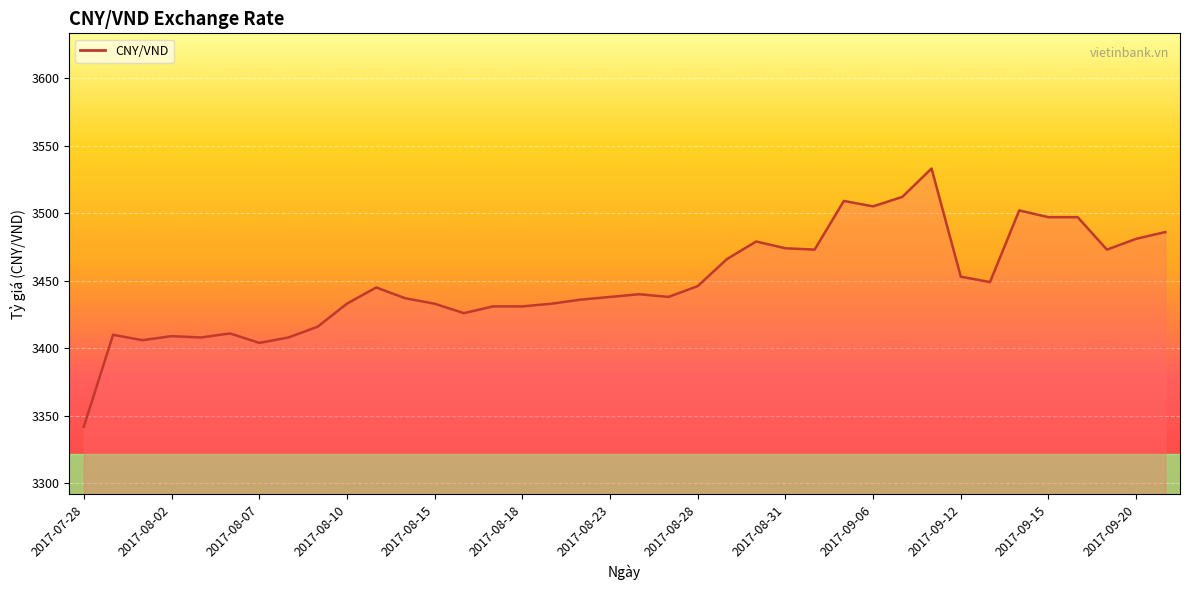

What is the smallest value displayed?

3342